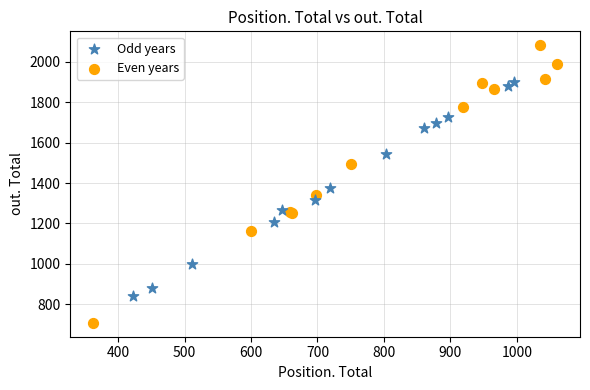

What are all the series names shown in the legend?

Odd years, Even years